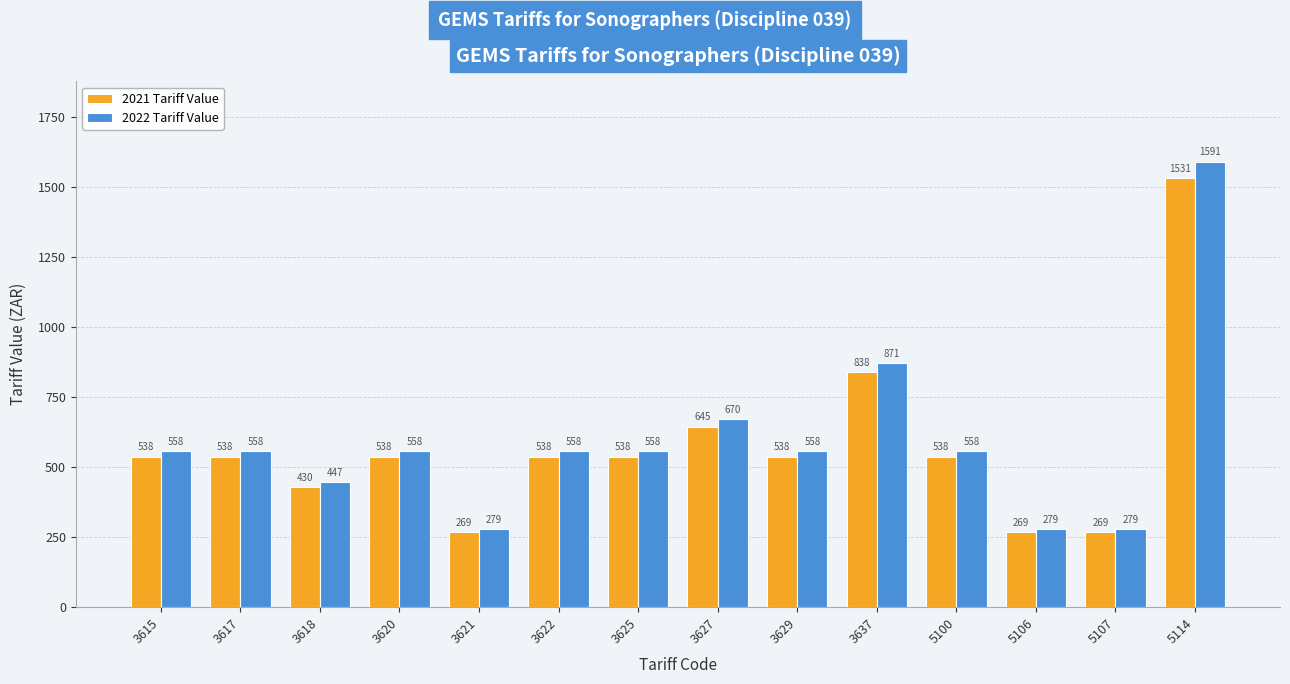

What is the minimum value for 2021 Tariff Value?

268.8